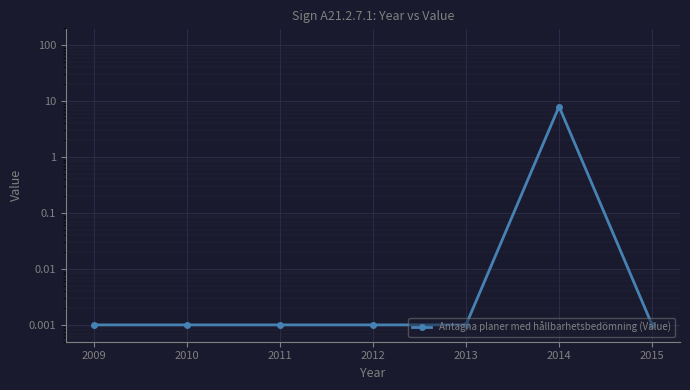

What is the greatest value displayed?

8.0